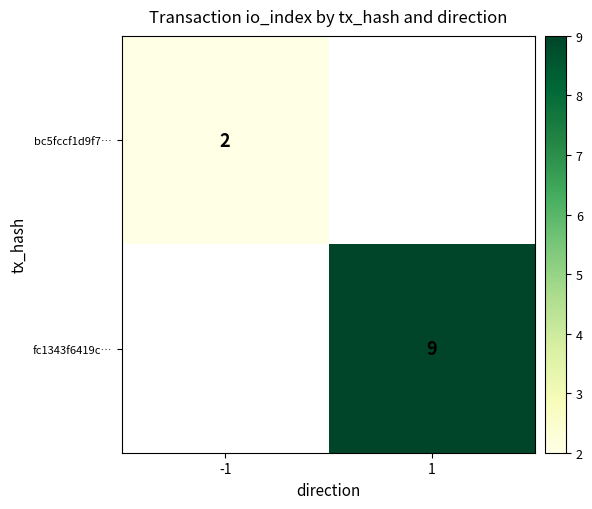

What is the maximum value shown in the chart?

9.0